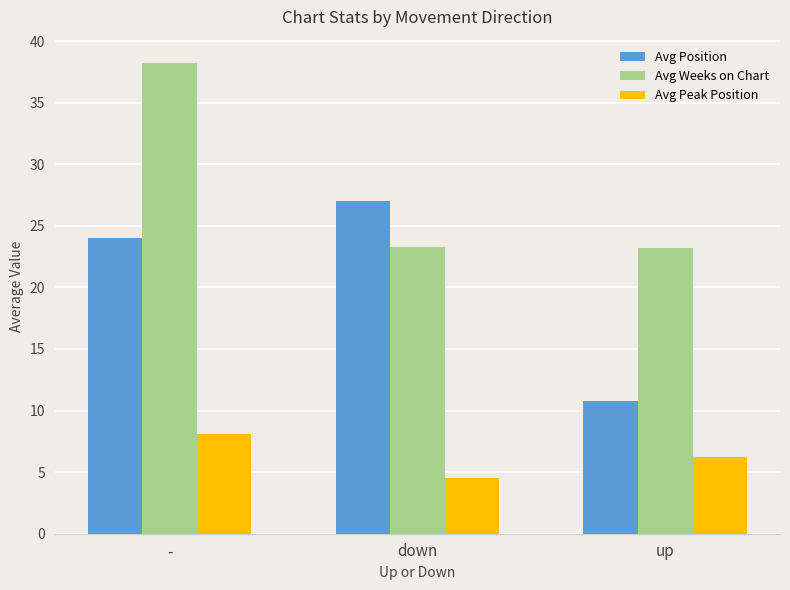

How many data points does each series have?

3